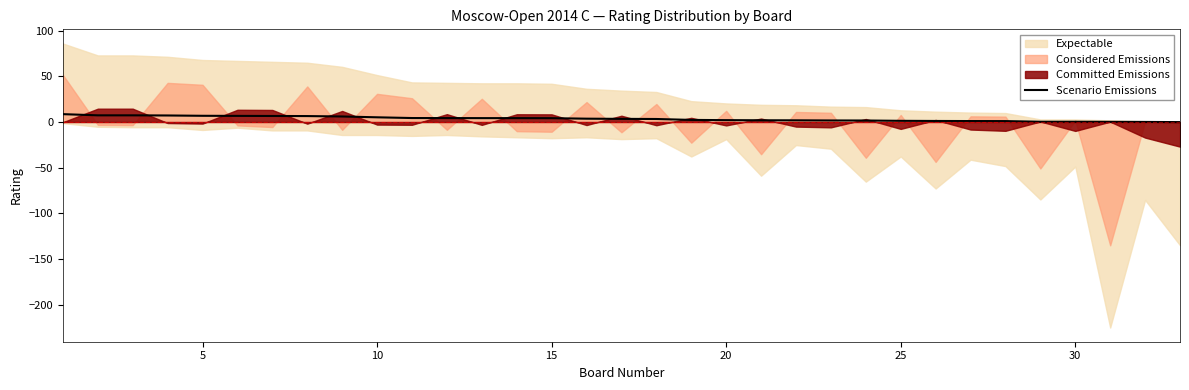

True or false: there are more than 0 points higher than both neighbors.

False